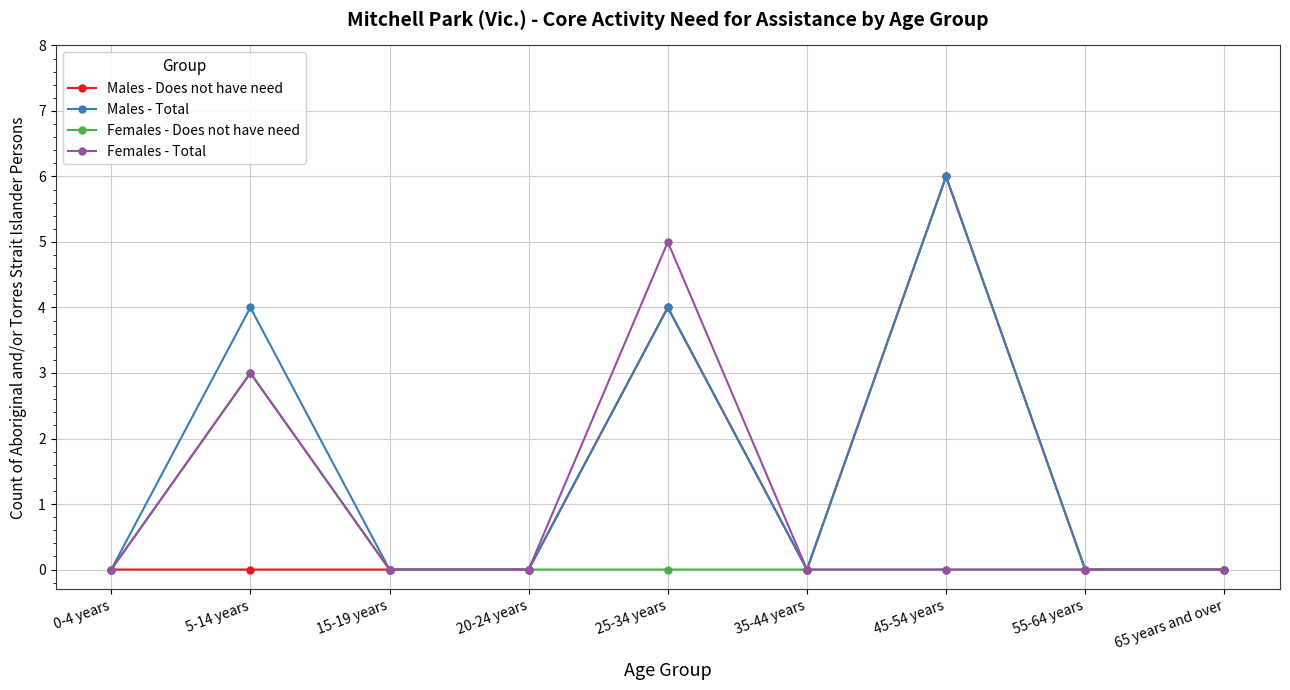

Which series has the largest total across all categories?

Males - Total